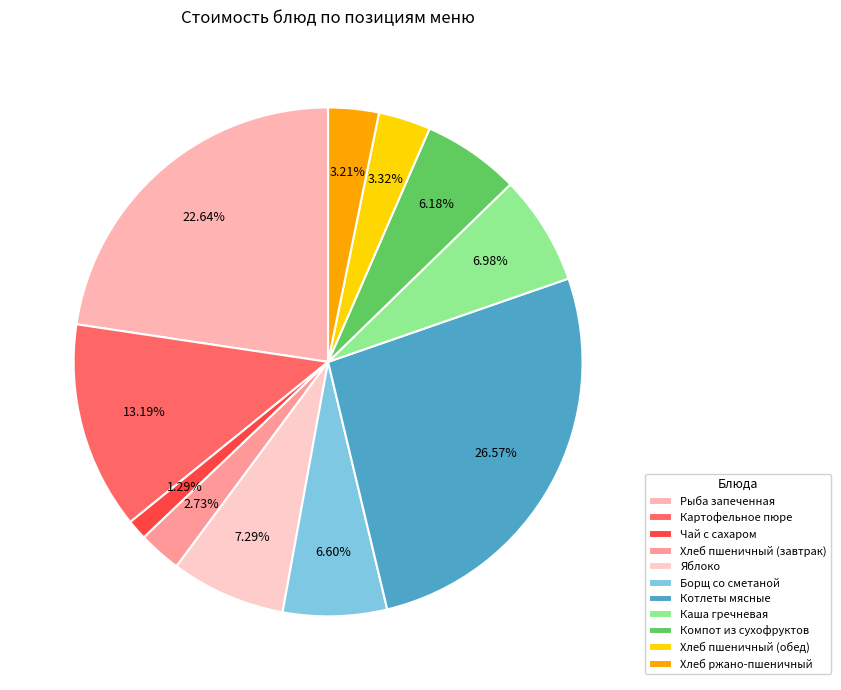

Is it true that Рыба запеченная is 23% of the pie?

True